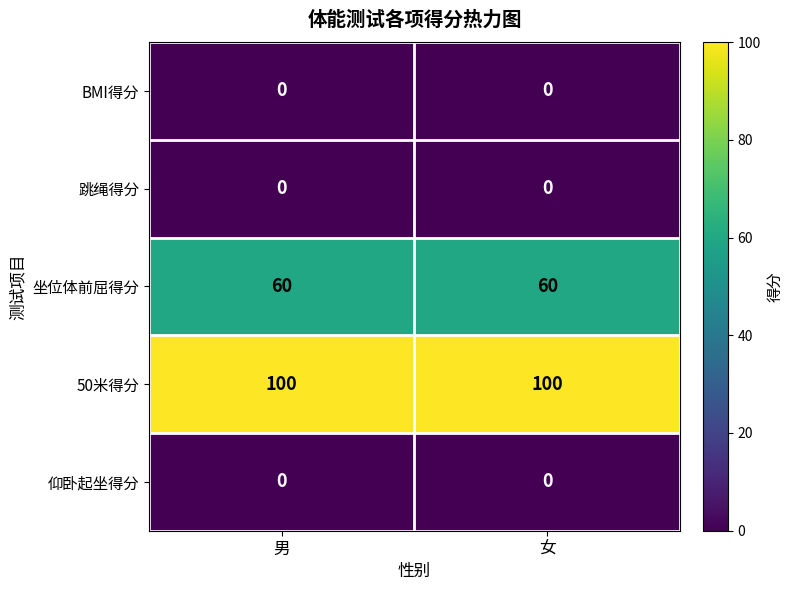

What is the total value across all series at 女?

160